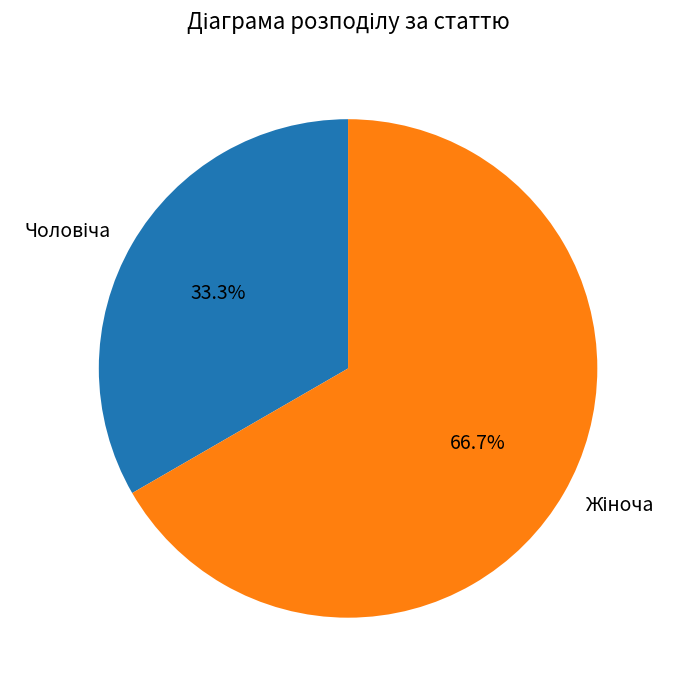

Does any single category account for the majority?

Yes